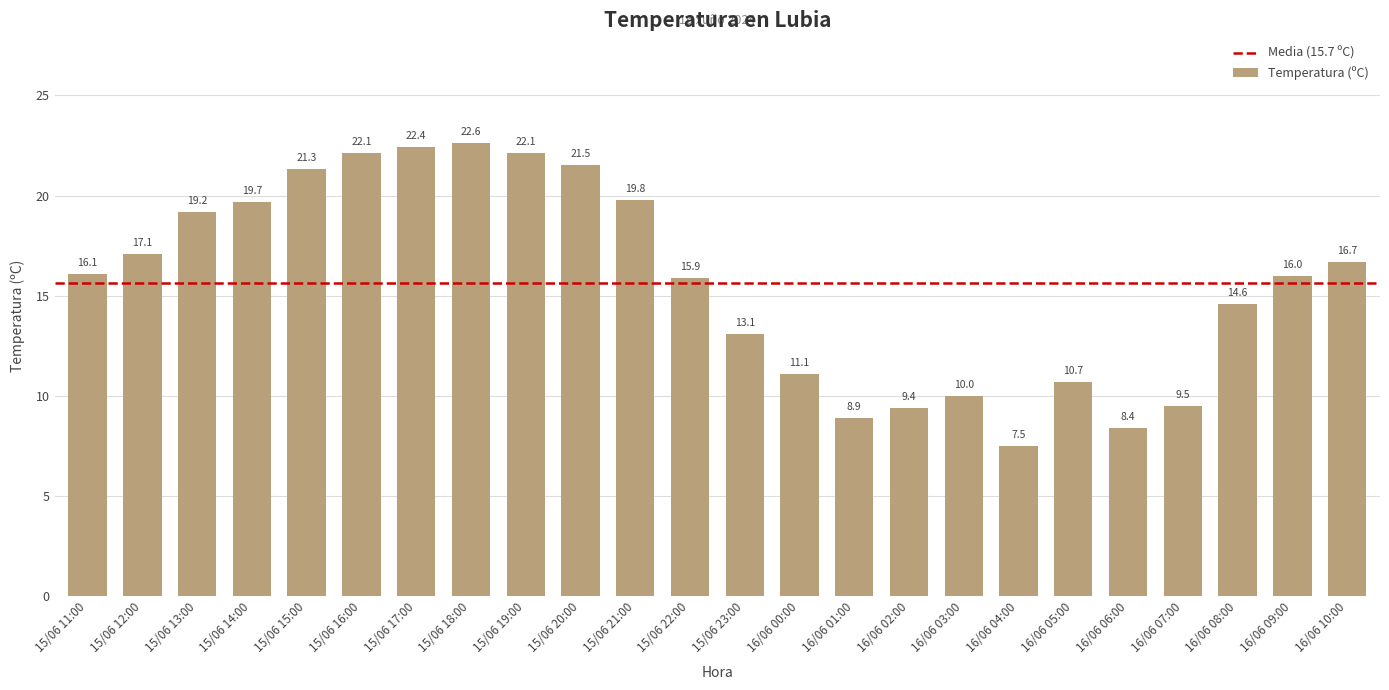

Between 16/06 10:00 and 15/06 16:00, which is larger?

15/06 16:00